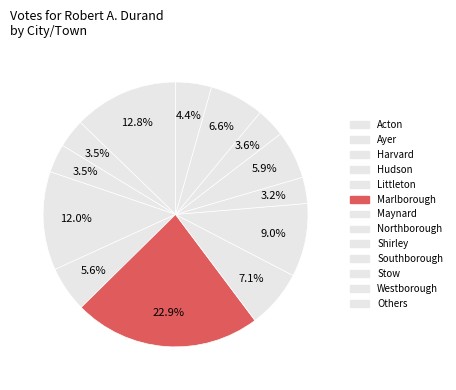

To the nearest percent, what is the difference between the largest and smallest slice percentages?

20%